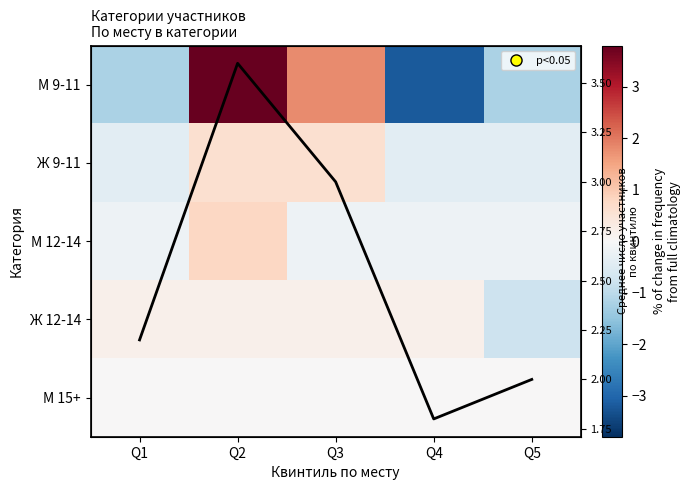

Rank the series by their average value, from highest to lowest.

Ж 9-11, М 12-14, М 15+, Ж 12-14, М 9-11